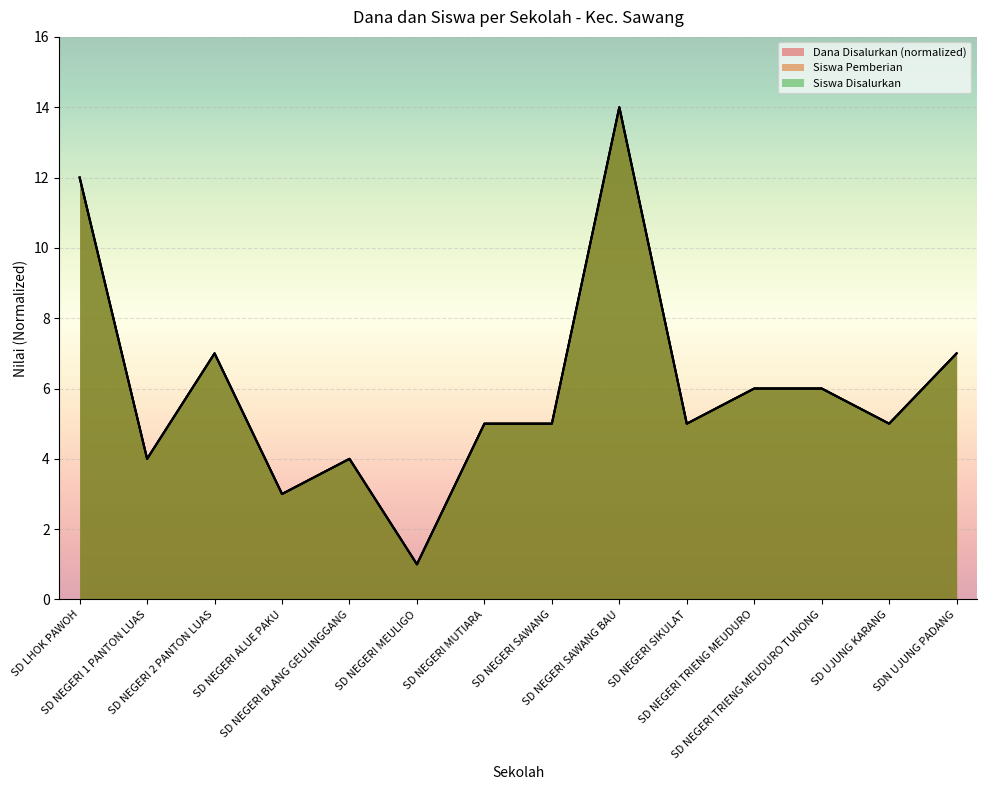

Which category has the highest value across all series?

SD NEGERI SAWANG BAU